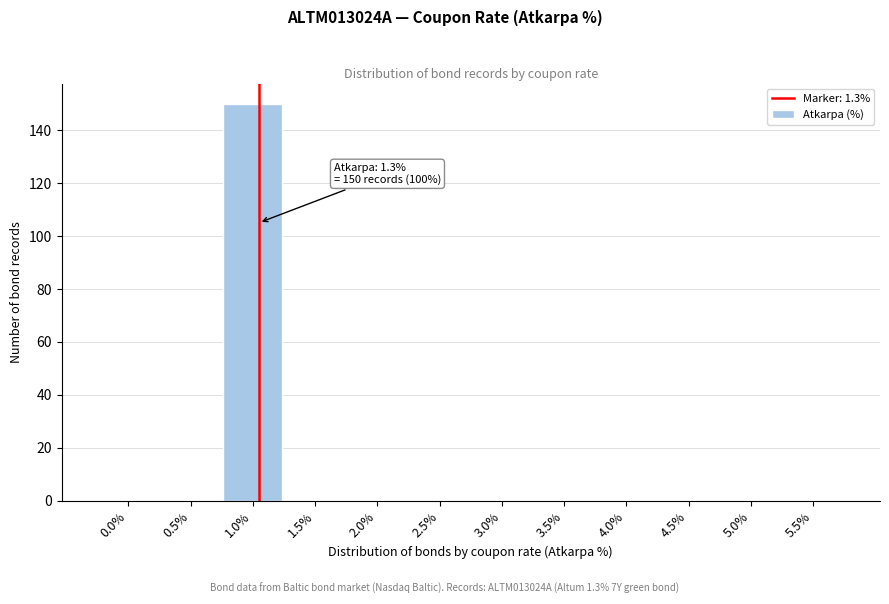

Reading left to right, extract all data points from this chart.

0.0%=0	0.5%=0	1.0%=150	1.5%=0	2.0%=0	2.5%=0	3.0%=0	3.5%=0	4.0%=0	4.5%=0	5.0%=0	5.5%=0